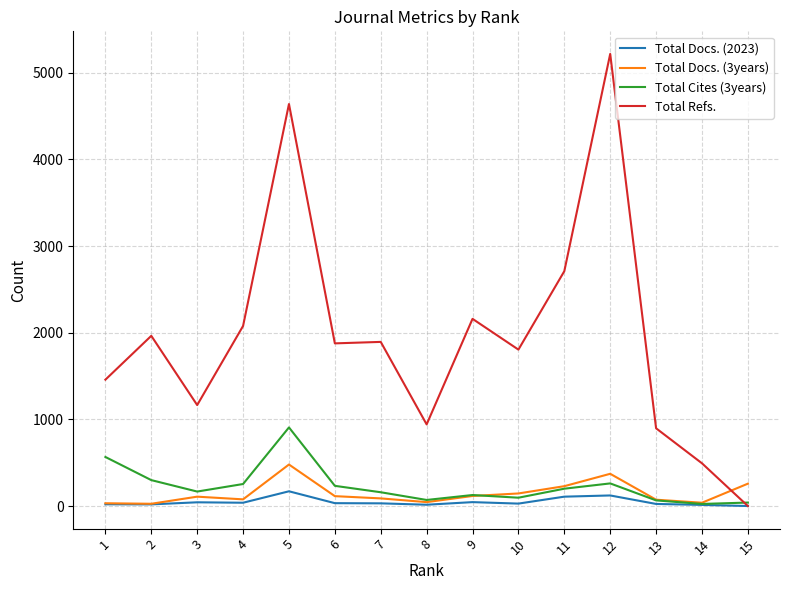

The value of Total Refs. at 1 is 956. True or false?

False